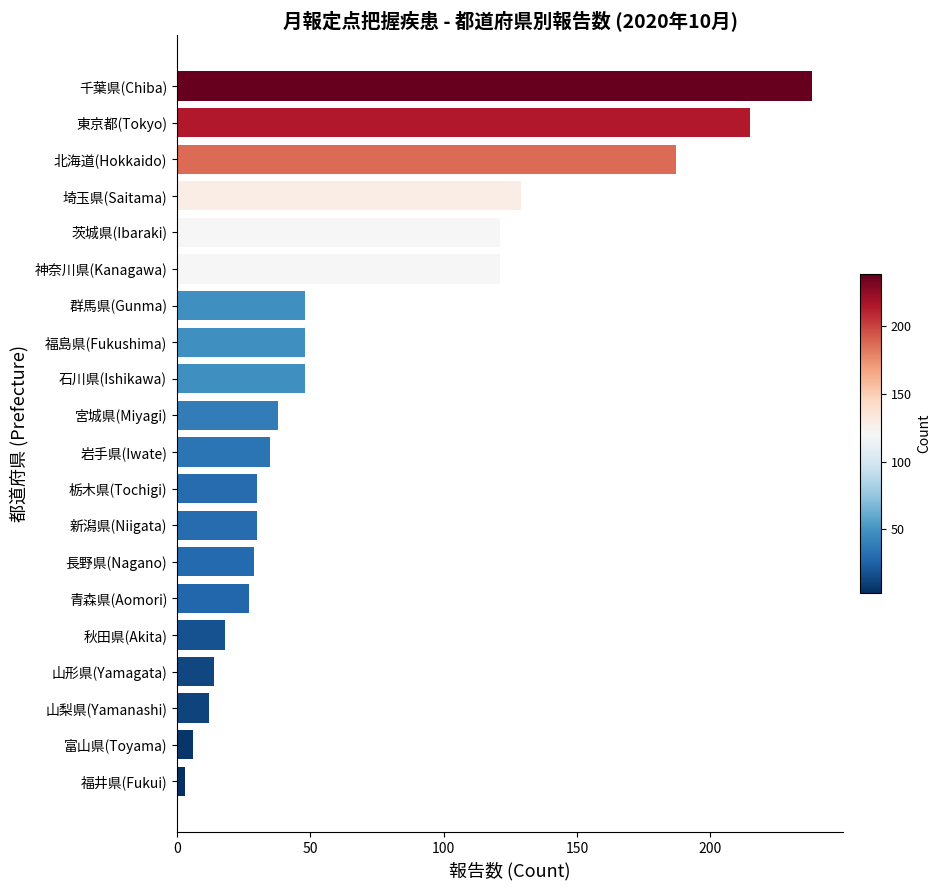

What is the difference between the values at 石川県(Ishikawa) and 埼玉県(Saitama)?

81